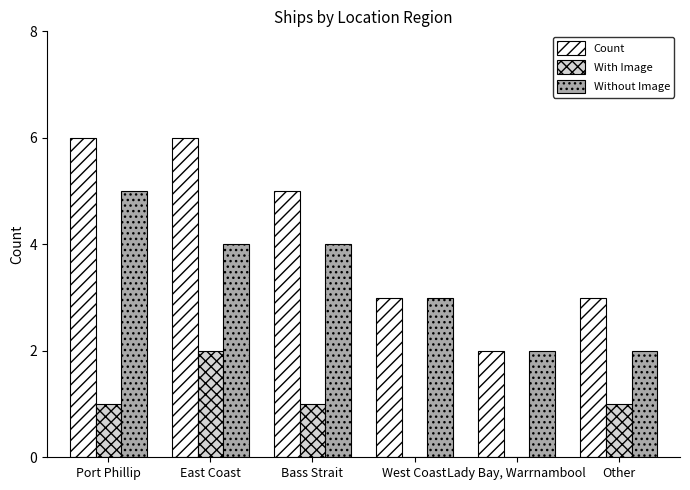

True or false: With Image has a value of -1 at West Coast.

False